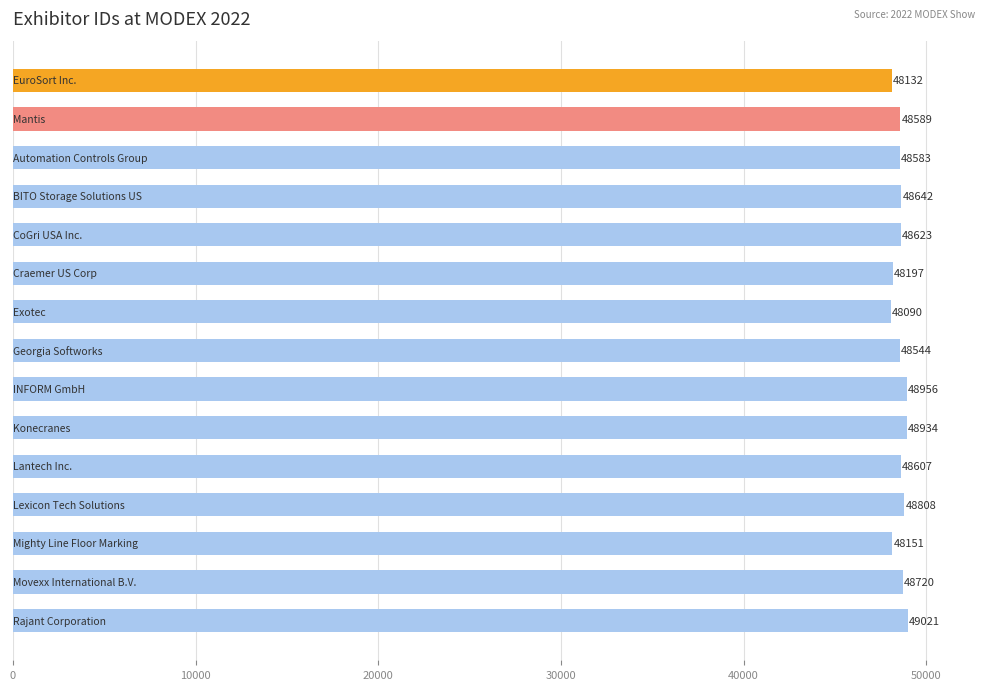

Reading top to bottom, extract all data points from this chart.

48132	48589	48583	48642	48623	48197	48090	48544	48956	48934	48607	48808	48151	48720	49021